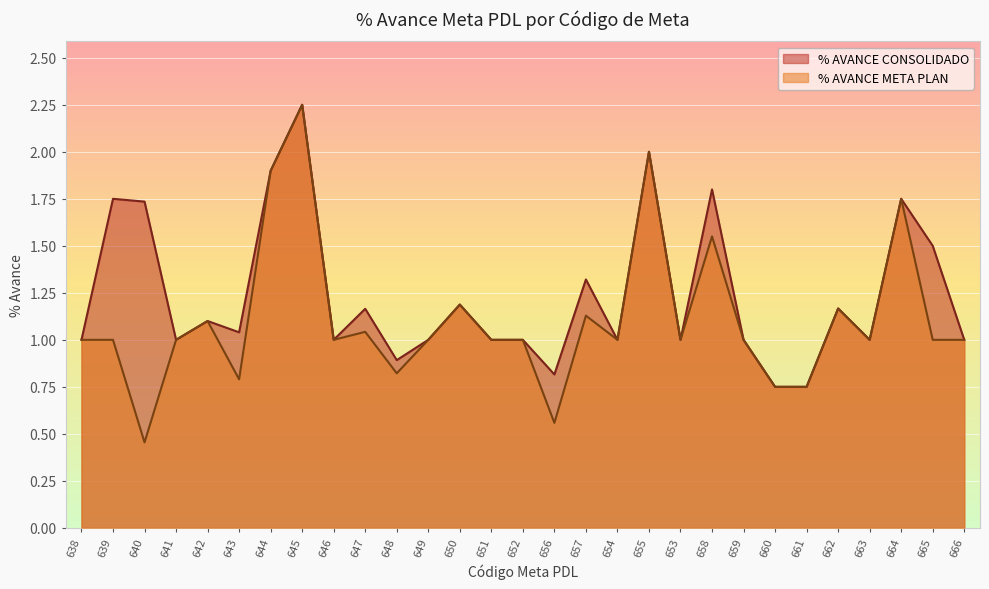

Which has a higher value, 653 or 663?

653